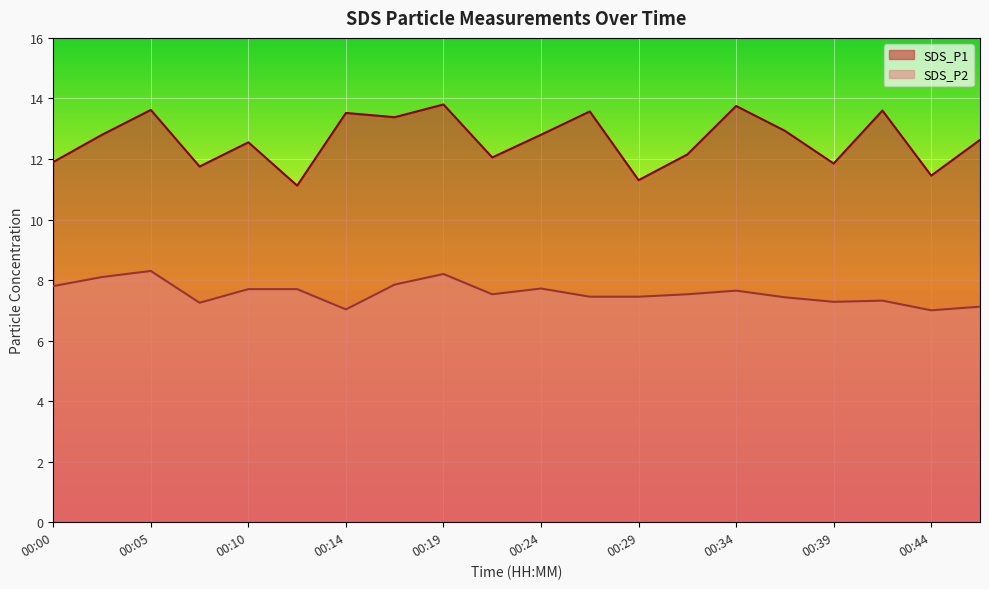

What is the value of the SDS_P2 point at the 17th from the left?

7.3